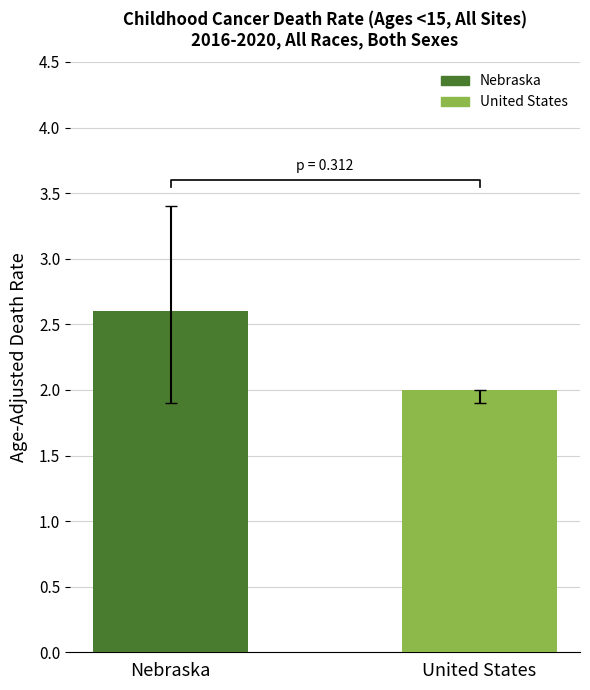

Rank the categories by value from highest to lowest.

Nebraska, United States